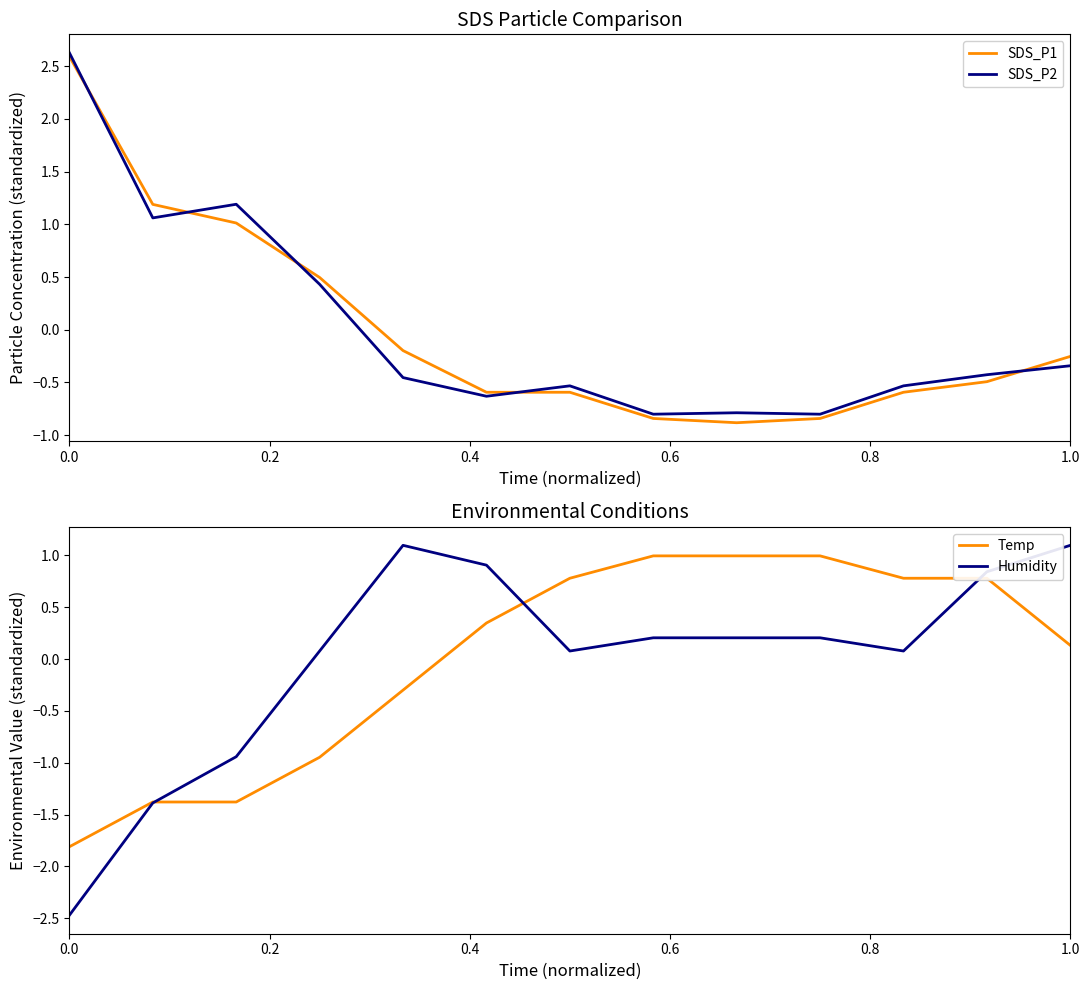

At how many categories does at least one series exceed 0?

13